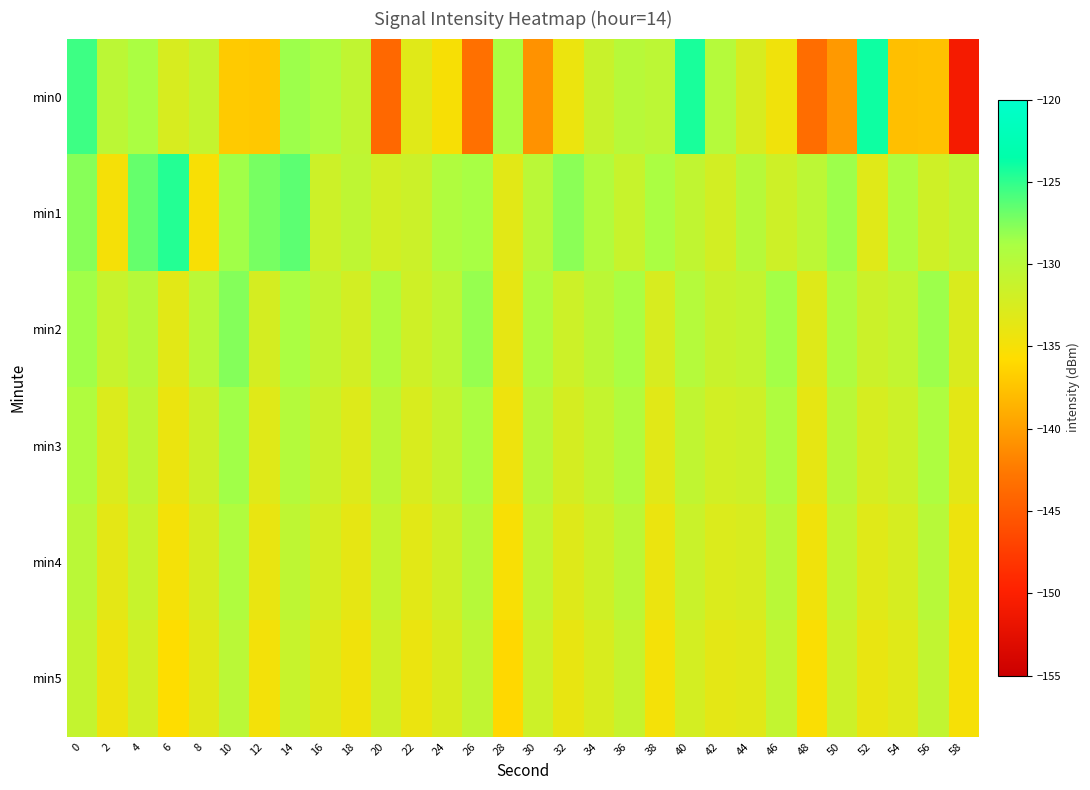

Reading right to left, what are all the values shown in this chart?

min0: 58=-150.6	56=-137.7	54=-137.8	52=-124.0	50=-140.4	48=-143.5	46=-134.5	44=-132.5	42=-129.6	40=-124.3	38=-130.3	36=-129.9	34=-131.3	32=-134.3	30=-140.9	28=-129.0	26=-143.3	24=-135.1	22=-133.2	20=-144.0	18=-130.7	16=-129.1	14=-128.4	12=-137.1	10=-137.0	8=-130.9	6=-132.5	4=-128.9	2=-130.2	0=-125.4
min1: 58=-130.5	56=-131.8	54=-129.1	52=-133.2	50=-128.4	48=-130.3	46=-131.7	44=-129.8	42=-132.1	40=-130.6	38=-128.9	36=-131.2	34=-129.5	32=-127.8	30=-130.1	28=-133.4	26=-128.7	24=-129.3	22=-131.5	20=-132.0	18=-130.4	16=-131.6	14=-126.4	12=-127.2	10=-128.5	8=-135.2	6=-124.6	4=-126.6	2=-135.0	0=-127.7
min2: 58=-132.7	56=-128.4	54=-130.8	52=-131.5	50=-129.2	48=-133.1	46=-128.6	44=-130.9	42=-131.3	40=-129.7	38=-132.5	36=-128.8	34=-130.2	32=-131.6	30=-129.3	28=-133.7	26=-128.2	24=-130.5	22=-131.8	20=-129.4	18=-132.1	16=-130.7	14=-128.9	12=-132.3	10=-127.6	8=-130.1	6=-133.4	4=-129.8	2=-131.2	0=-128.5
min3: 58=-133.5	56=-129.1	54=-131.6	52=-132.4	50=-130.0	48=-133.8	46=-129.2	44=-131.7	42=-132.0	40=-130.6	38=-133.3	36=-129.5	34=-131.0	32=-132.3	30=-130.0	28=-134.4	26=-129.0	24=-131.1	22=-132.6	20=-130.2	18=-133.0	16=-131.4	14=-129.6	12=-133.2	10=-128.5	8=-131.7	6=-134.1	4=-130.4	2=-132.8	0=-129.3
min4: 58=-134.3	56=-129.9	54=-132.4	52=-133.2	50=-130.8	48=-134.6	46=-130.0	44=-132.5	42=-132.8	40=-131.4	38=-134.1	36=-130.3	34=-131.8	32=-133.1	30=-130.8	28=-135.2	26=-129.8	24=-131.9	22=-133.4	20=-131.0	18=-133.8	16=-132.2	14=-130.4	12=-134.0	10=-129.3	8=-132.5	6=-134.9	4=-131.2	2=-133.6	0=-130.1
min5: 58=-135.1	56=-130.7	54=-133.2	52=-134.0	50=-131.6	48=-135.4	46=-130.8	44=-133.3	42=-133.6	40=-132.2	38=-134.9	36=-131.1	34=-132.6	32=-133.9	30=-131.6	28=-136.0	26=-130.6	24=-132.7	22=-134.2	20=-131.8	18=-134.6	16=-133.0	14=-131.2	12=-134.8	10=-130.1	8=-133.3	6=-135.7	4=-132.0	2=-134.4	0=-130.9